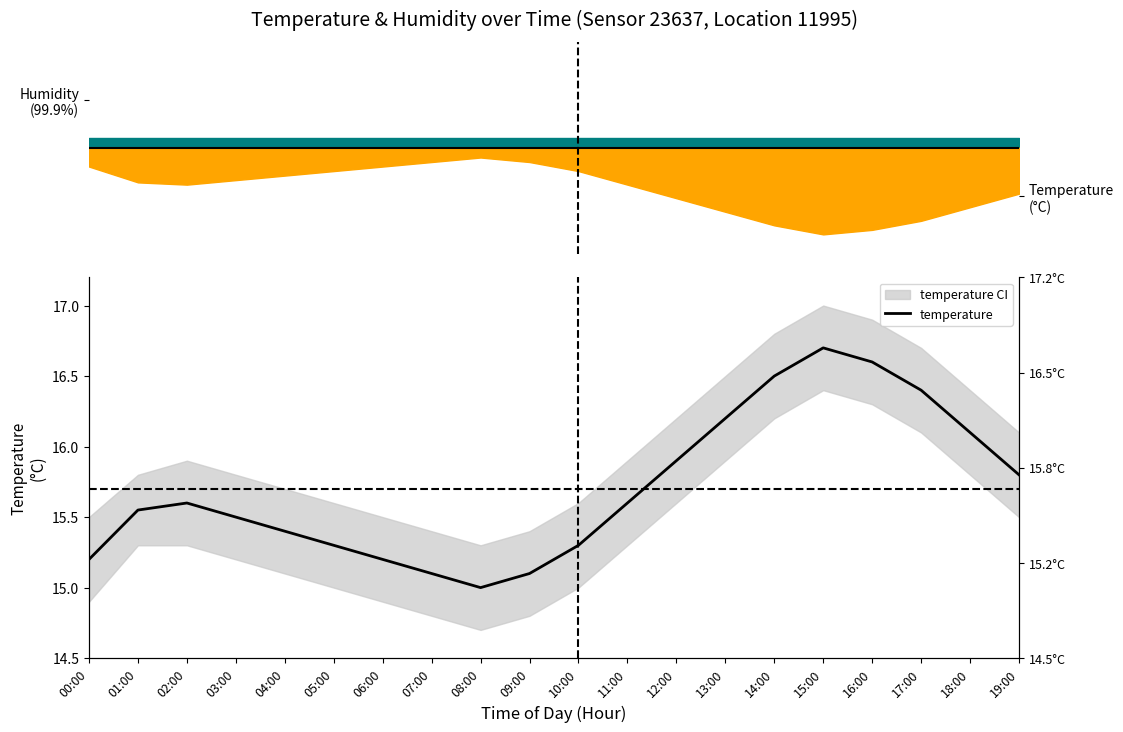

Reading left to right, list all the values displayed in this chart.

15.2	15.6	15.6	15.5	15.4	15.3	15.2	15.1	15.0	15.1	15.3	15.6	15.9	16.2	16.5	16.7	16.6	16.4	16.1	15.8